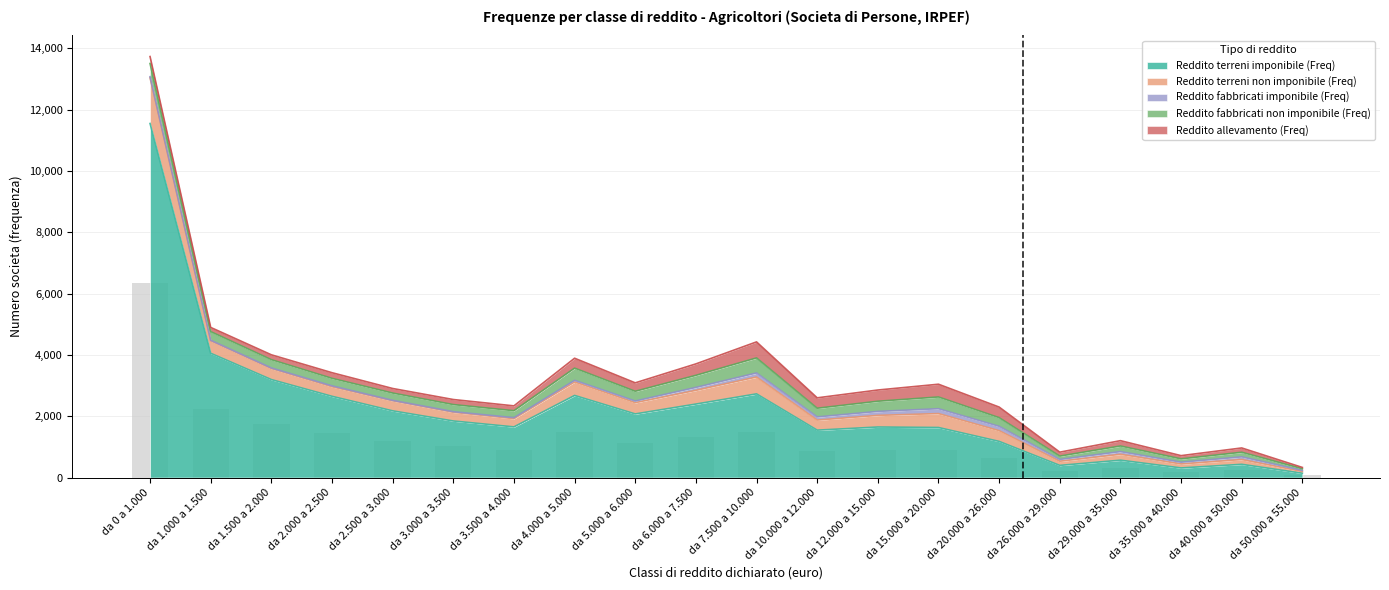

Which series has the widest spread of values?

Reddito terreni imponibile (Freq)